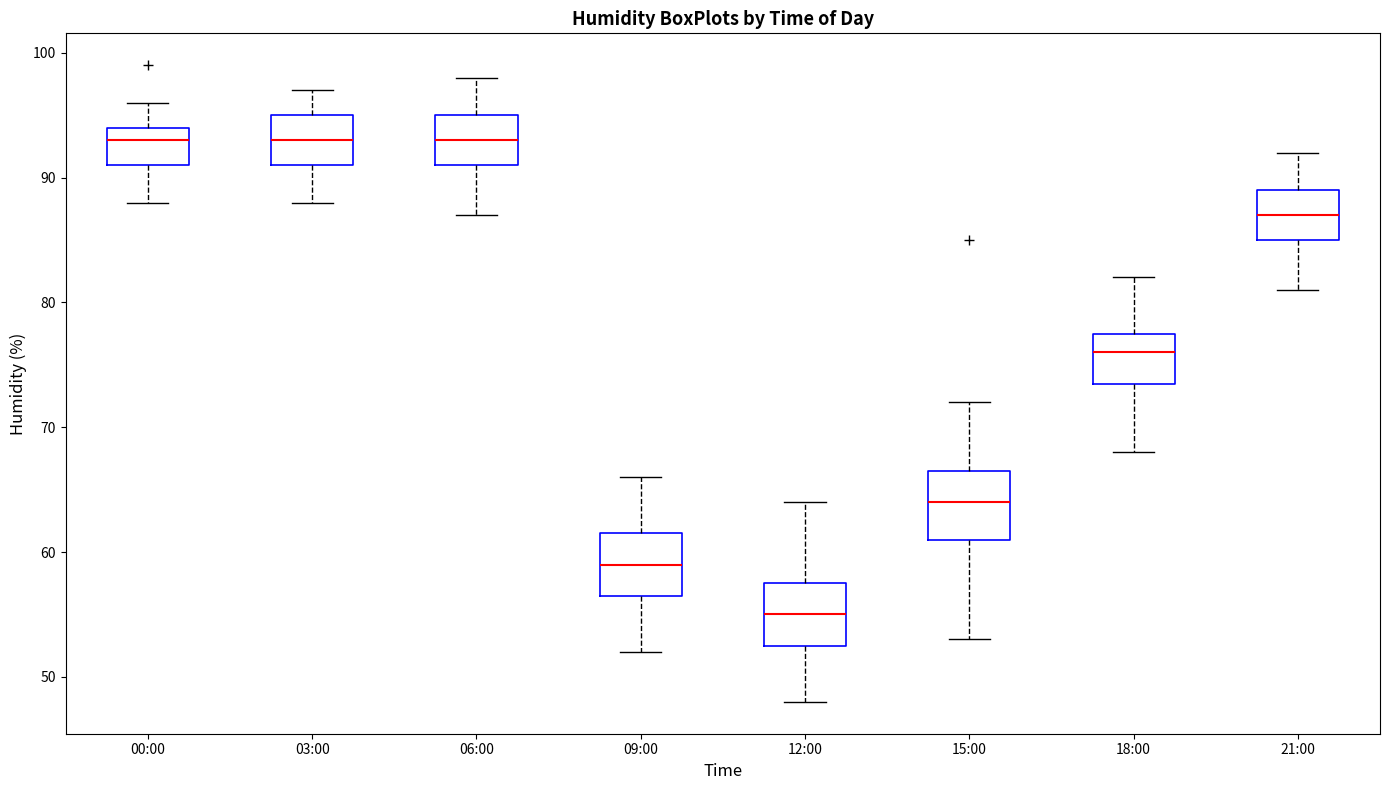

Reading left to right, transcribe this box plot: for each box, give where its median line is, the range the box spans, and where its two whiskers end, as read against the y-axis. The values are not printed on the chart, so give them approximately, as read against the axis.

00:00: median 93, box 91 to 94, whiskers 88 to 96
03:00: median 93, box 91 to 95, whiskers 88 to 97
06:00: median 93, box 91 to 95, whiskers 87 to 98
09:00: median 59, box 57 to 62, whiskers 52 to 66
12:00: median 55, box 53 to 58, whiskers 48 to 64
15:00: median 64, box 61 to 67, whiskers 53 to 72
18:00: median 76, box 74 to 78, whiskers 68 to 82
21:00: median 87, box 85 to 89, whiskers 81 to 92